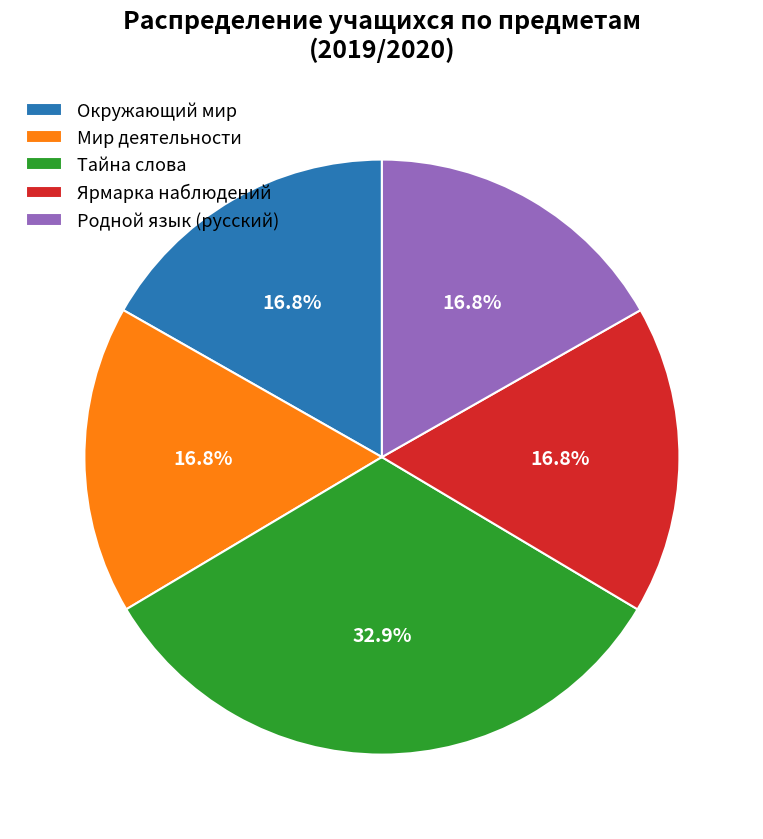

What is the ratio of the value at Родной язык (русский) to the value at Ярмарка наблюдений?

1.0